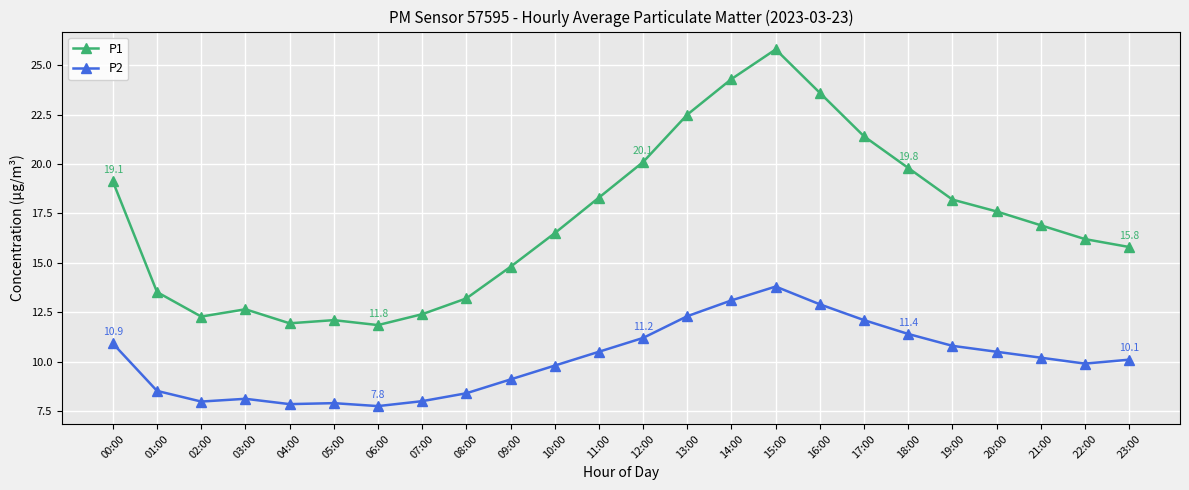

True or false: P2 and P1 cross at least once.

False